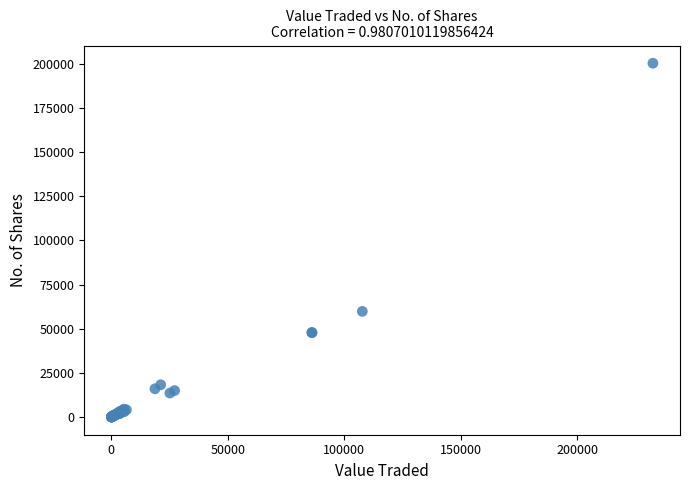

What Y value in the scatter plot is closest to 100196?

59845